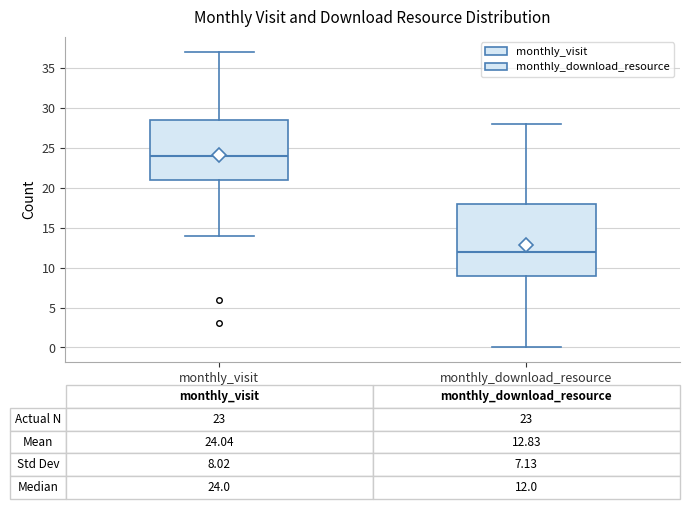

Which box's median line is the lowest?

monthly_download_resource